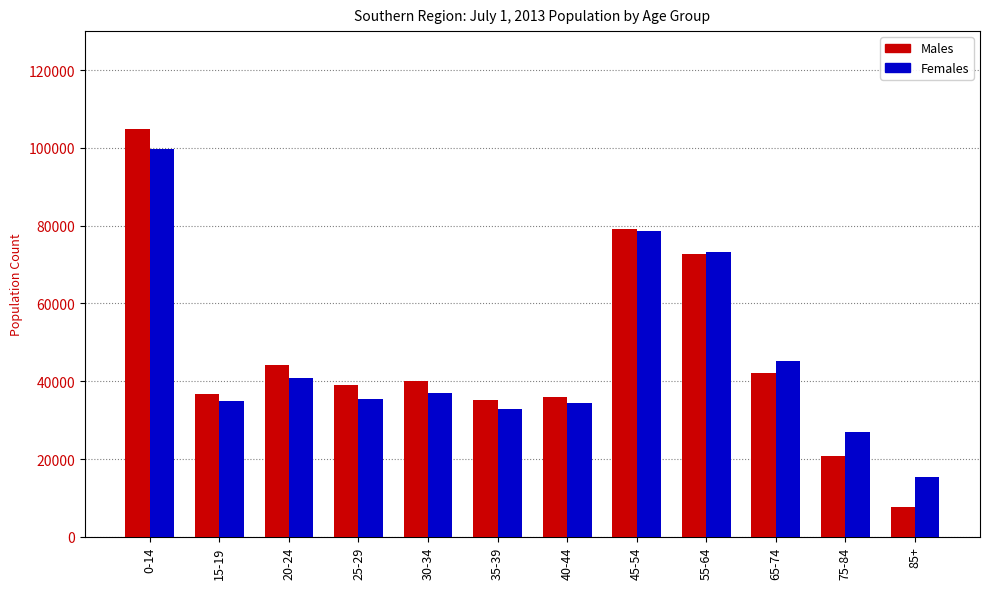

Between 15-19 and 25-29, which series saw the biggest shift?

Males